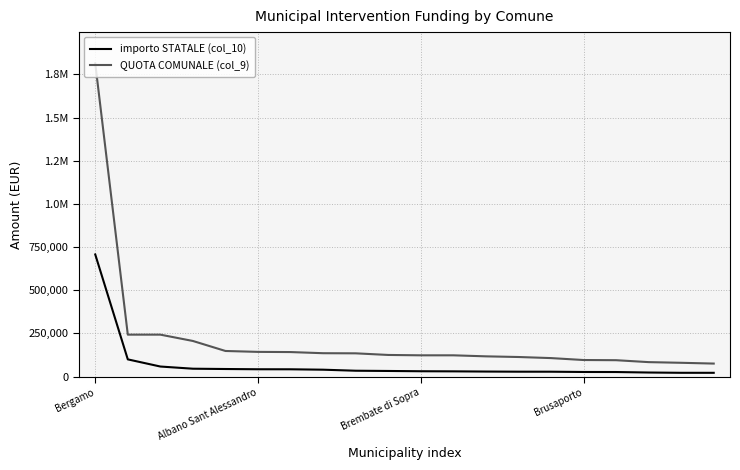

At which label does importo STATALE (col_10) first exceed 32244?

Bergamo